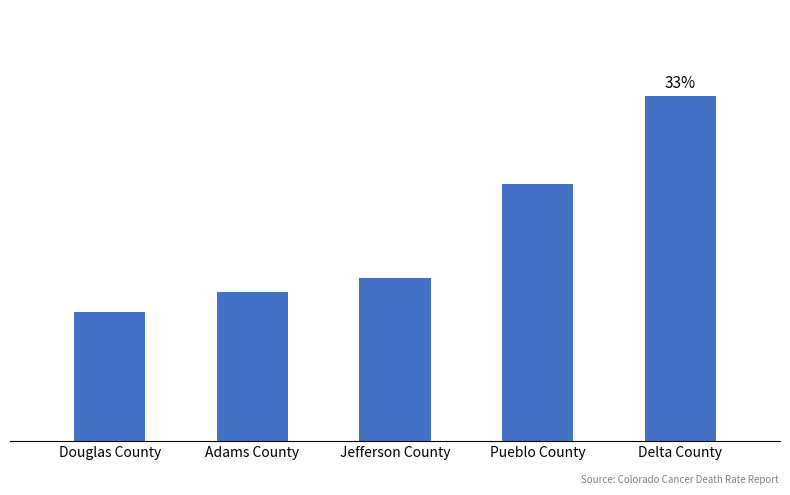

The value at Douglas County is 15.7. True or false?

False